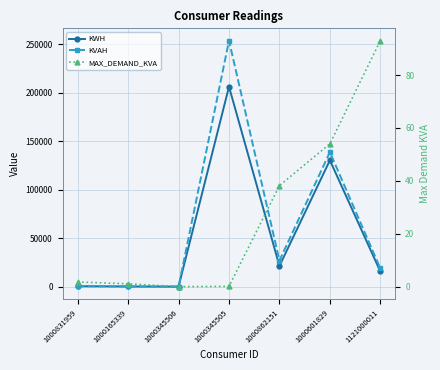

True or false: MAX_DEMAND_KVA and KWH intersect in this chart.

False